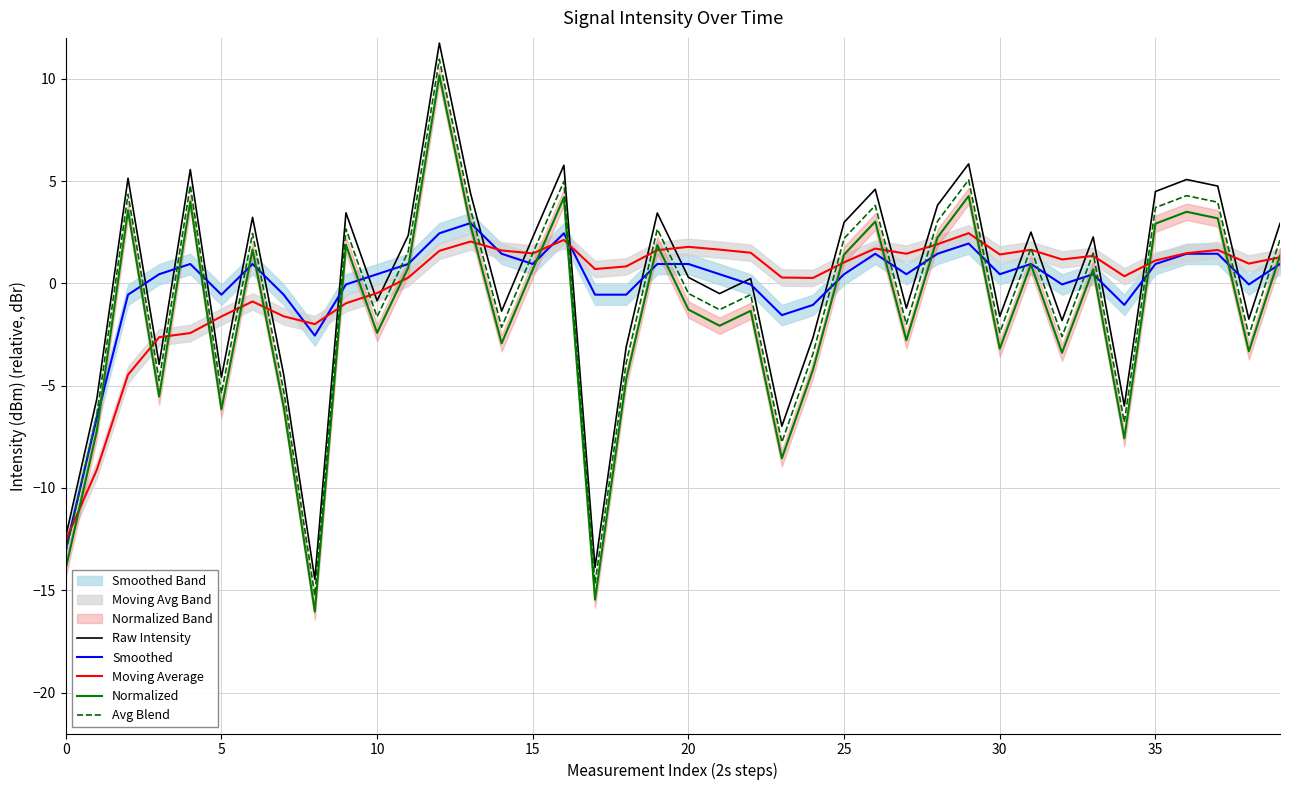

True or false: Avg Blend and Normalized intersect in this chart.

False